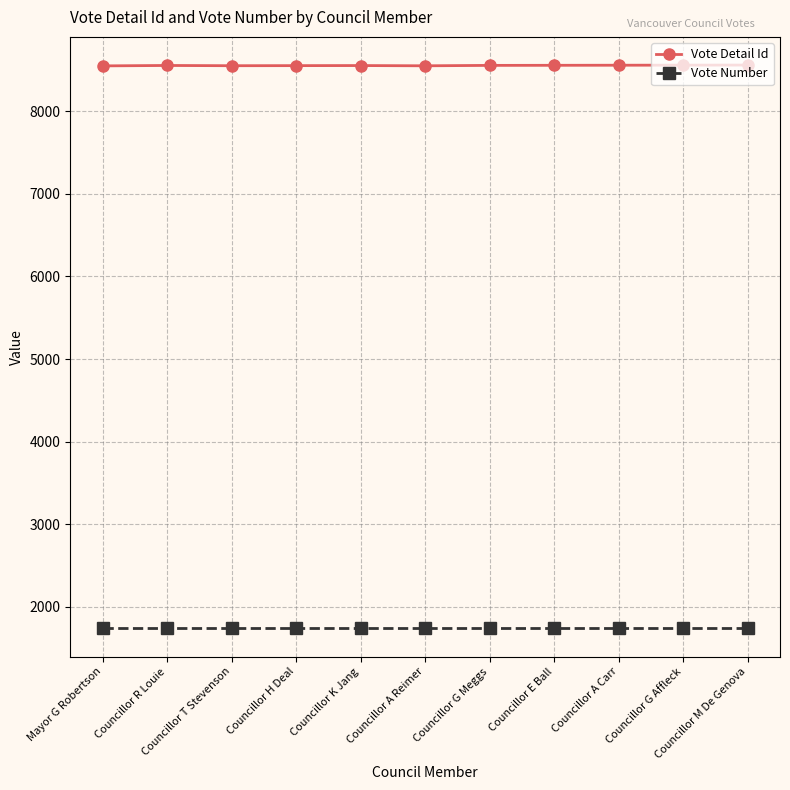

At how many categories does at least one series exceed 3393?

11